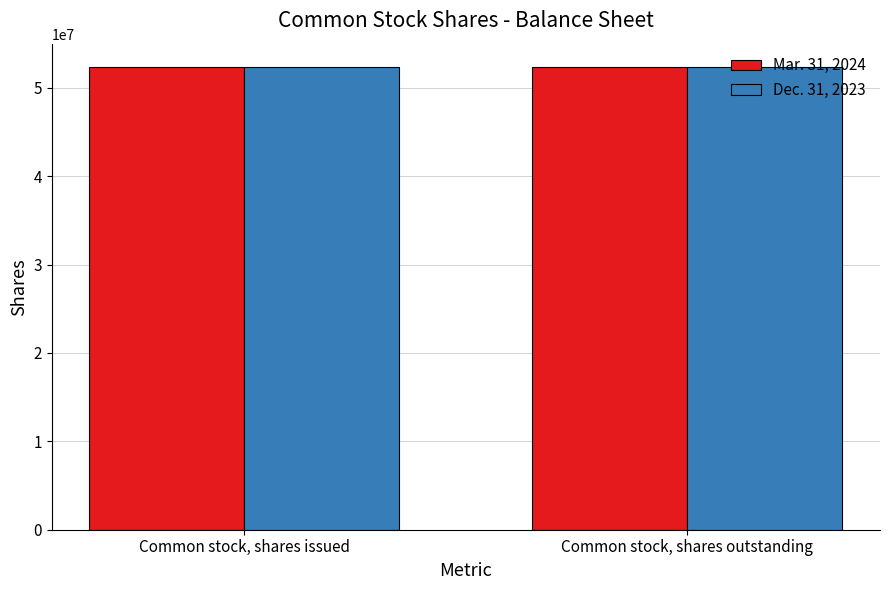

What is the sum of the Mar. 31, 2024 values at Common stock, shares outstanding and Common stock, shares issued?

104749374